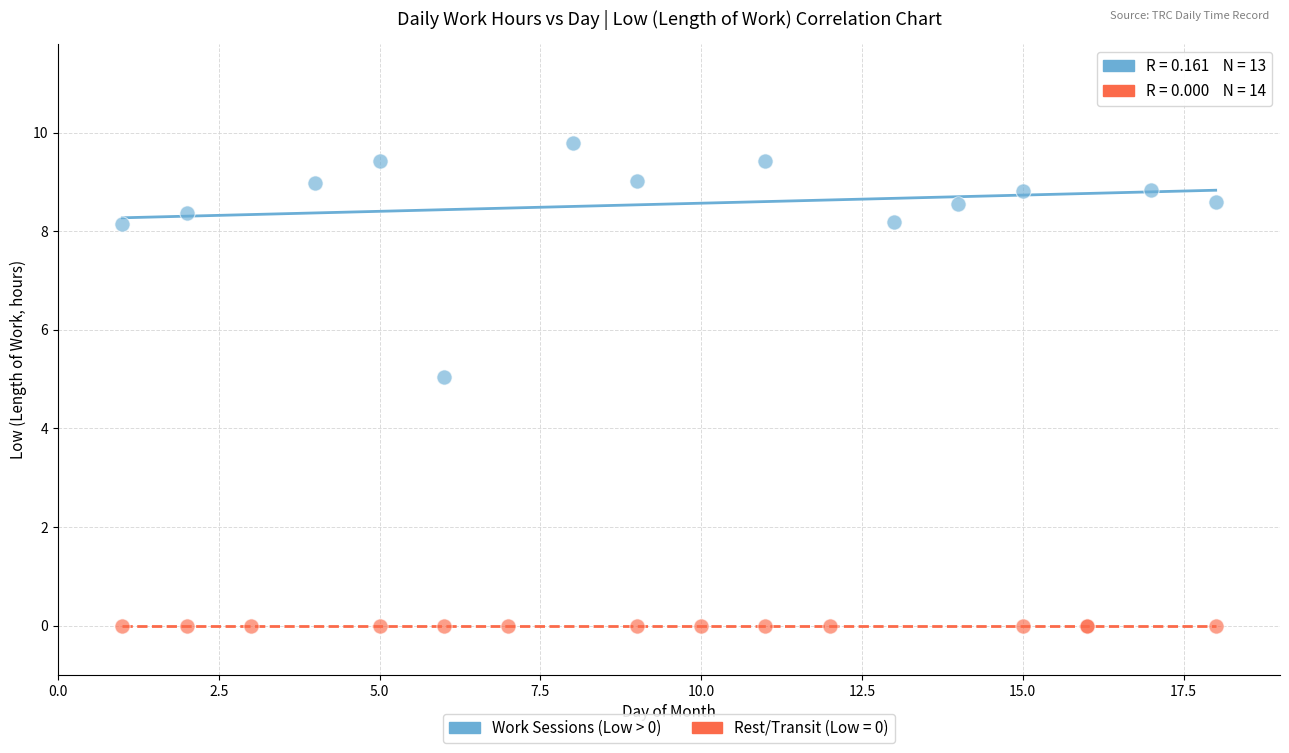

Which series reaches the minimum Y coordinate?

Rest/Transit (Low = 0)